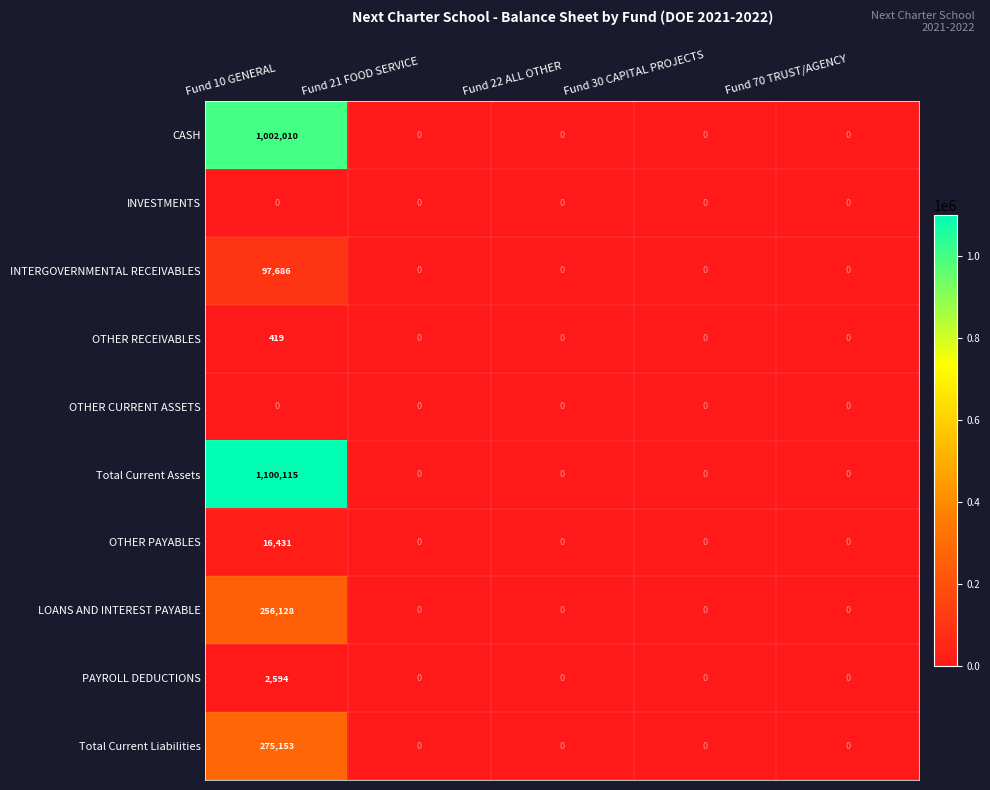

The value of PAYROLL DEDUCTIONS at Fund 10 GENERAL is 3788. True or false?

False